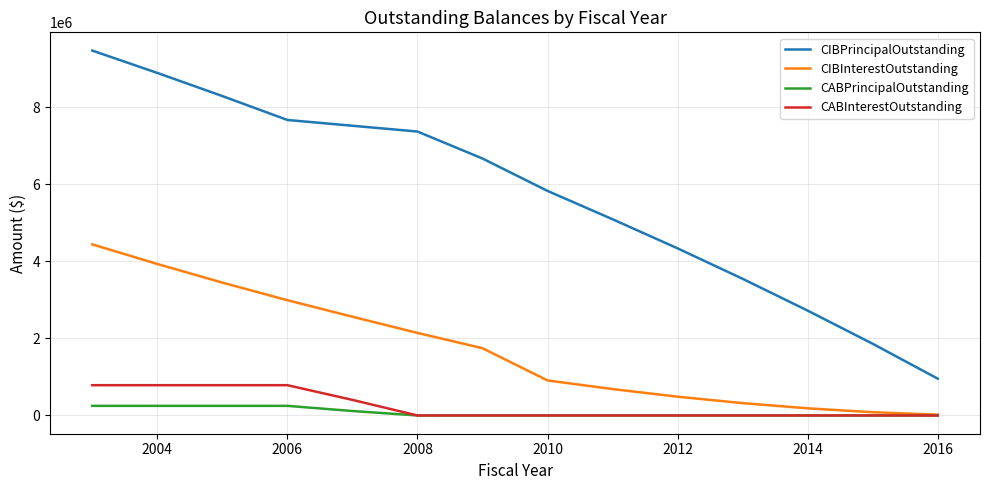

True or false: CIBPrincipalOutstanding has more than 0 points higher than both neighbors.

False